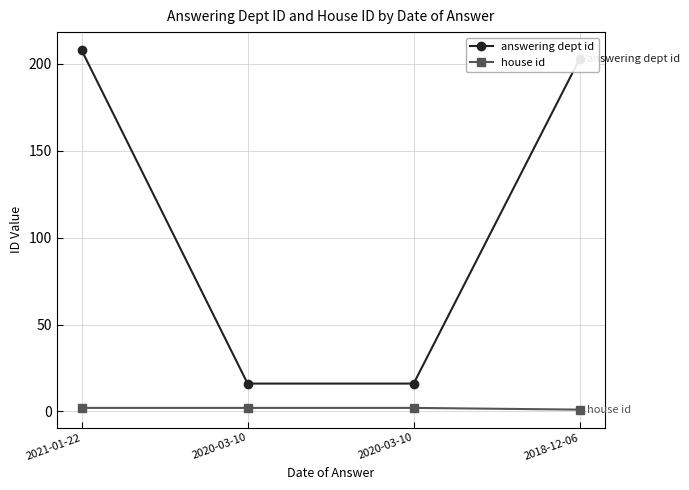

How many distinct data groups are displayed?

2